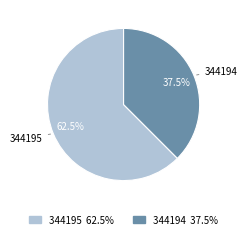

Rank the categories by value from highest to lowest.

344195, 344194